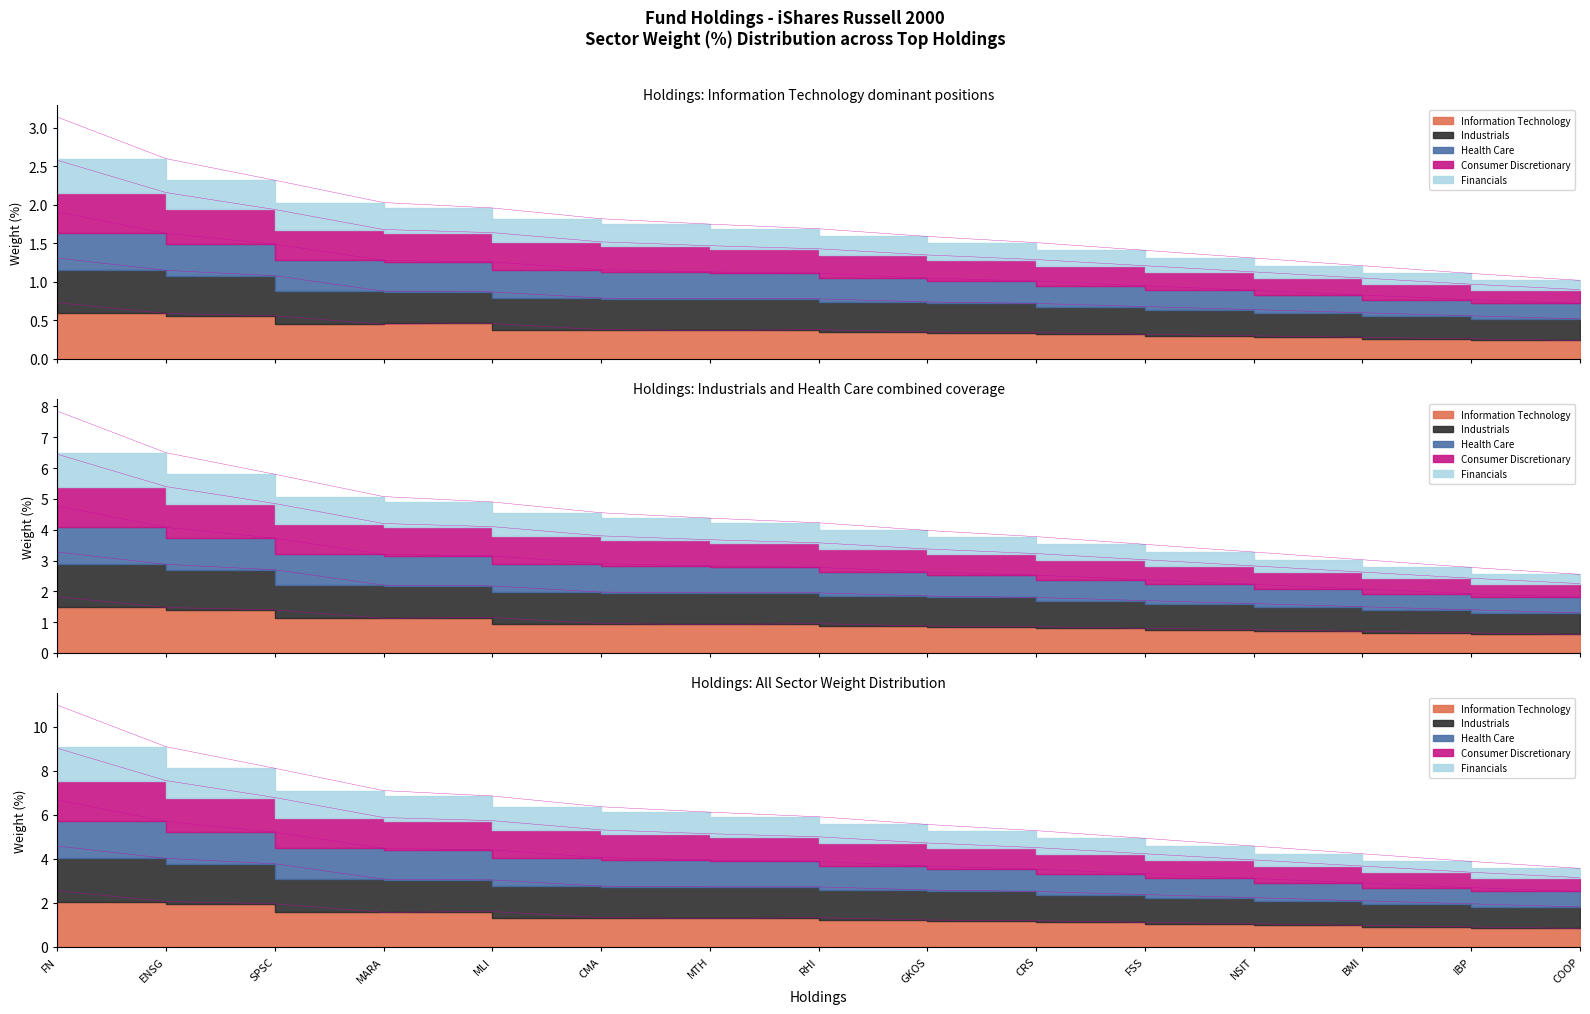

In Information Technology, how many points are higher than both neighbors (excluding endpoints)?

2